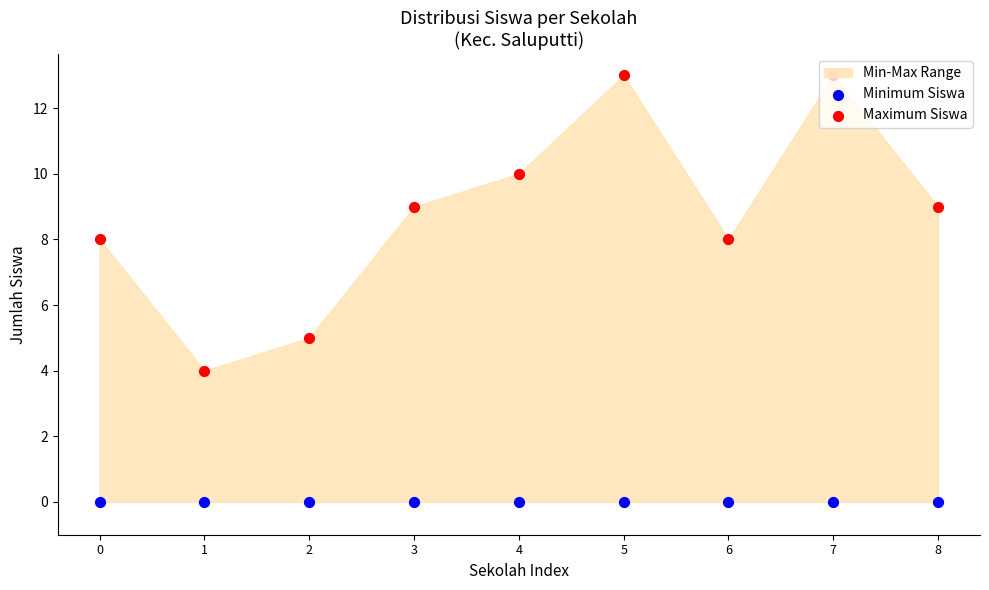

Is the value of Minimum Siswa at 7 greater than the value of Maximum Siswa at 3?

No